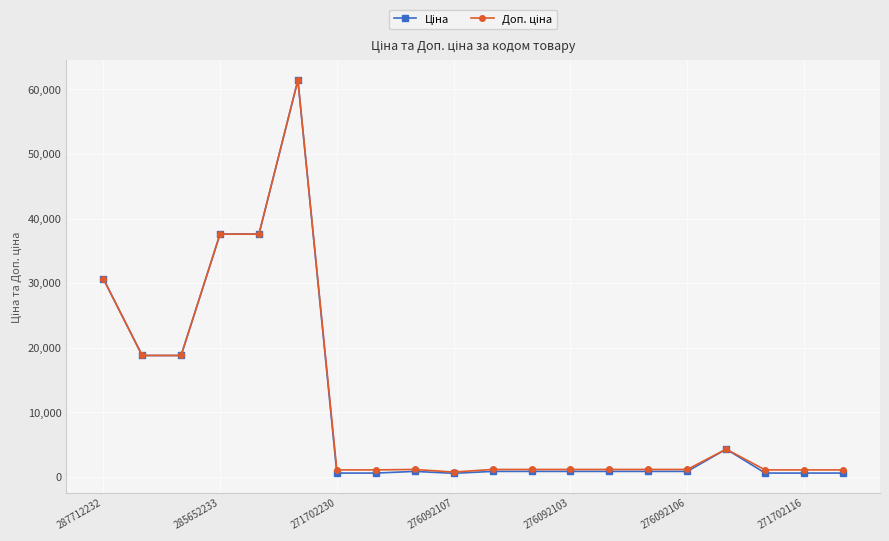

At how many categories does at least one series exceed 24218?

4